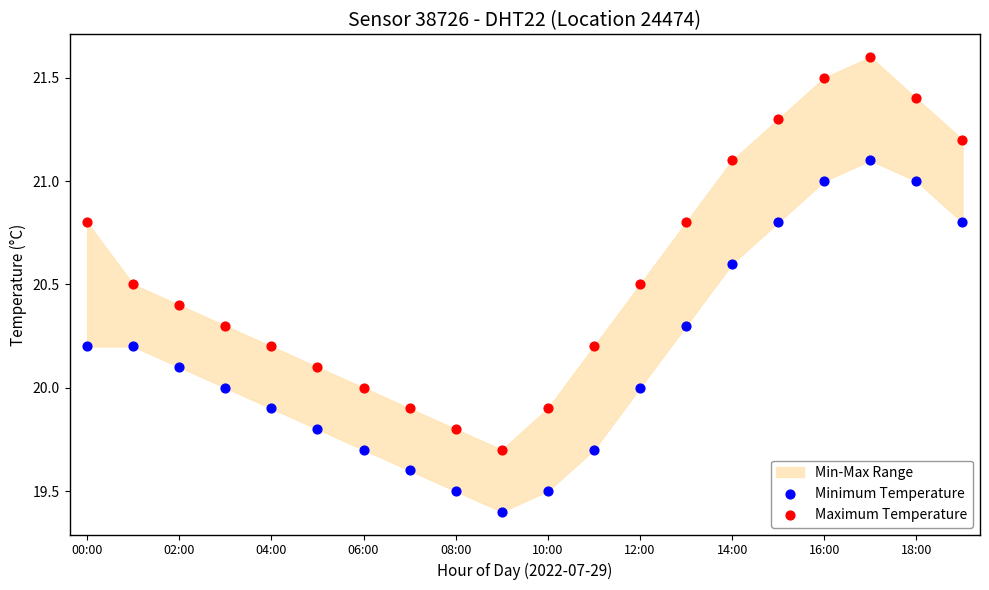

Across all data points, what is the range of Y values (max minus min)?

2.2